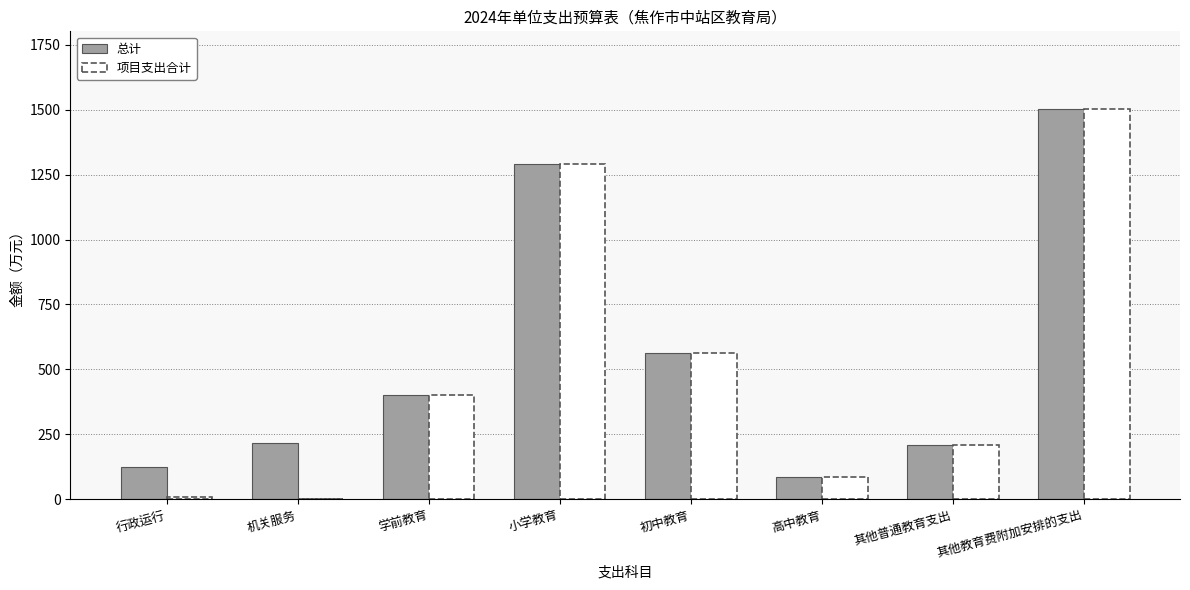

At which label is 项目支出合计 closest to 750?

初中教育